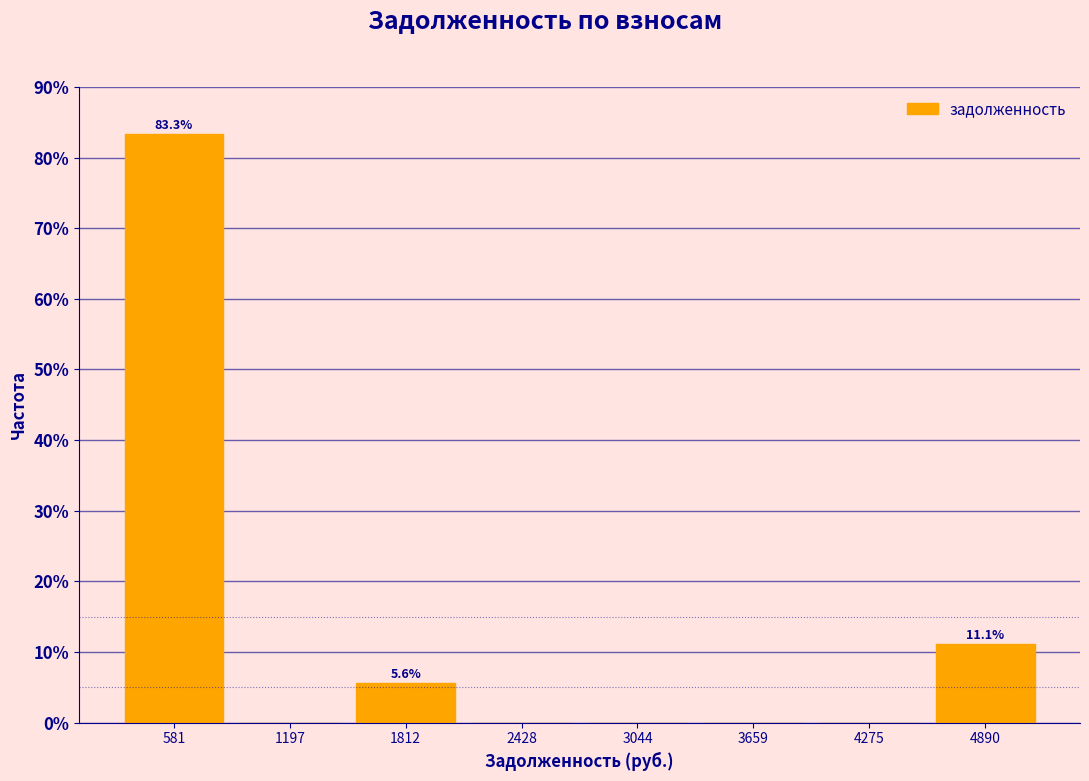

Over which range of the x-axis is the bar tallest?

300 to 900